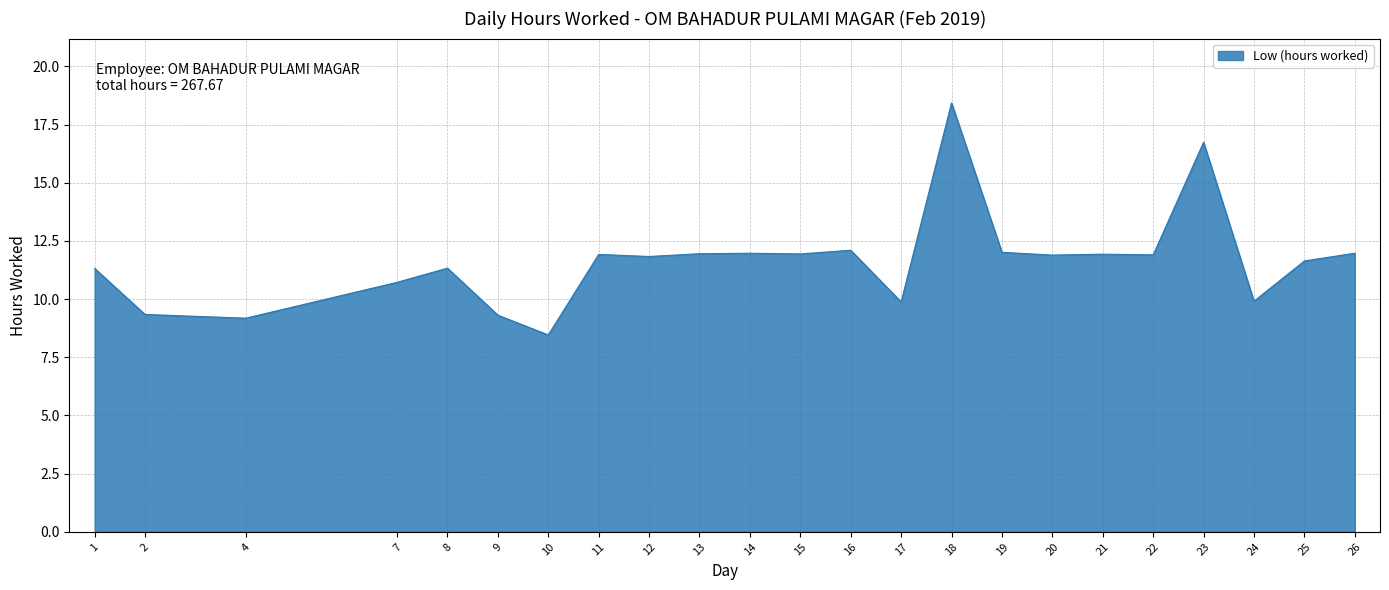

How many values are below 11?

7